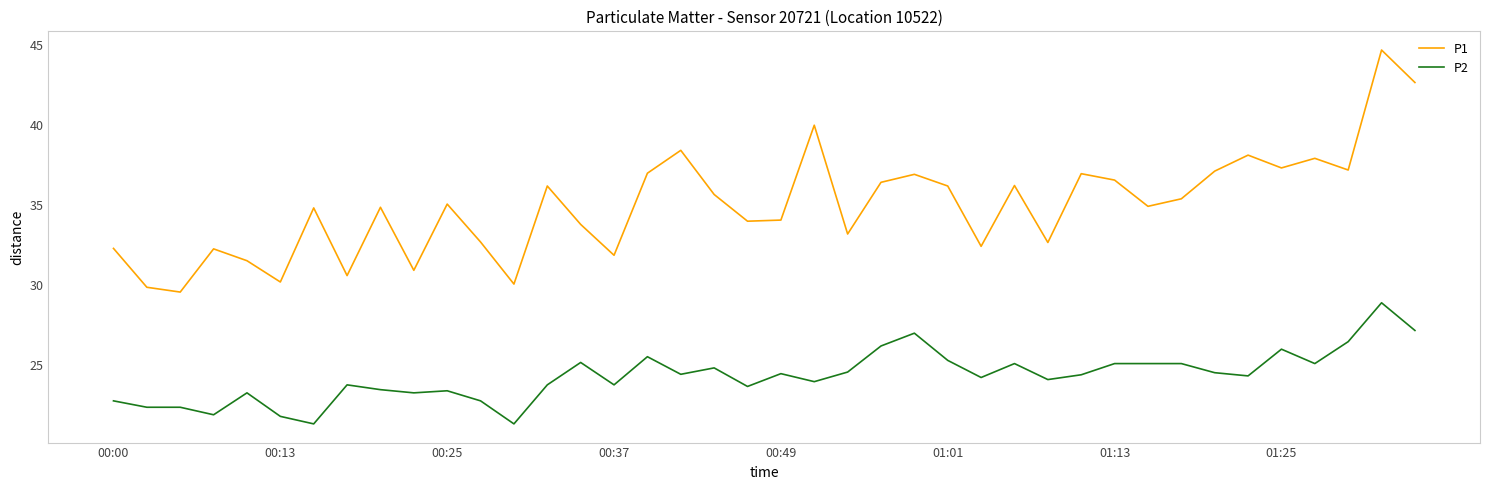

Rank the series by their maximum value, from highest to lowest.

P1, P2